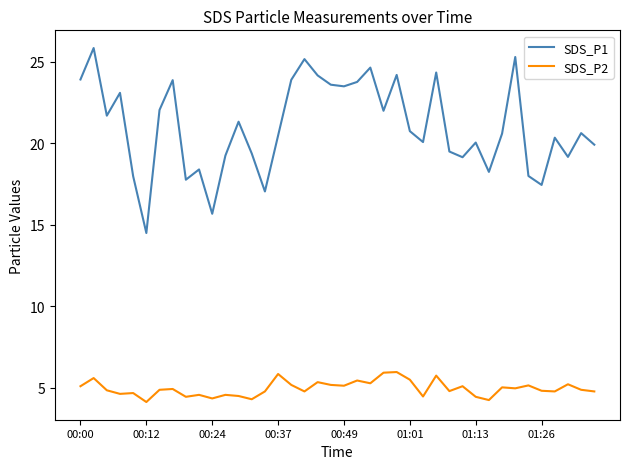

What is the maximum value for SDS_P2?

6.0